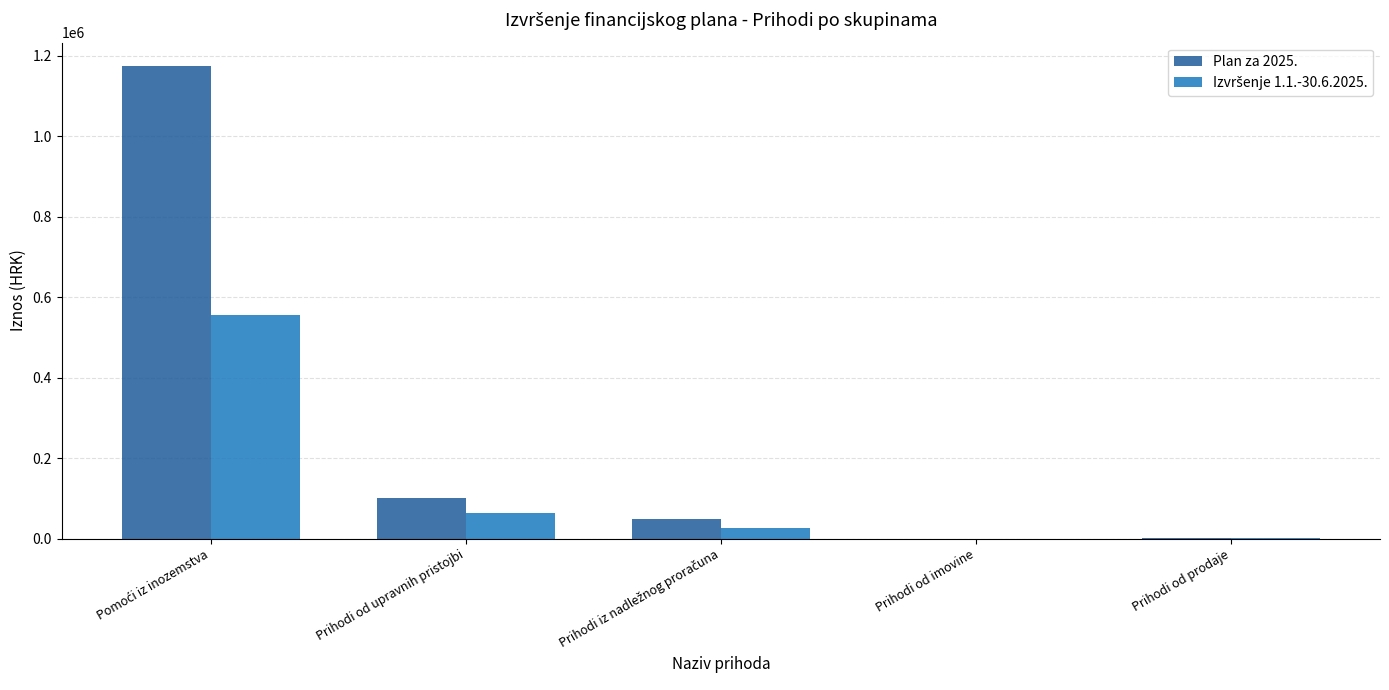

What is the highest value of the Plan za 2025. series?

1173530.0